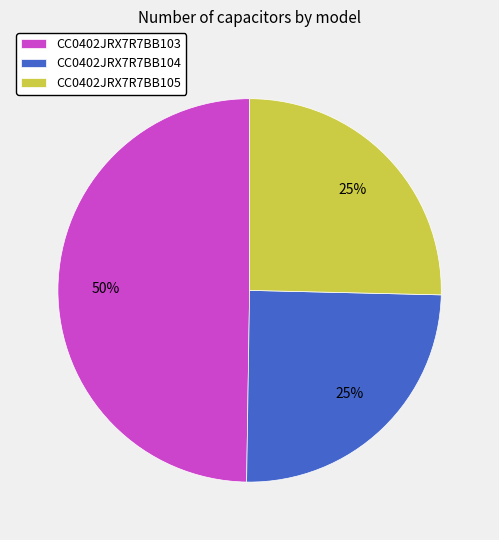

Which category has the biggest portion of the pie?

CC0402JRX7R7BB103